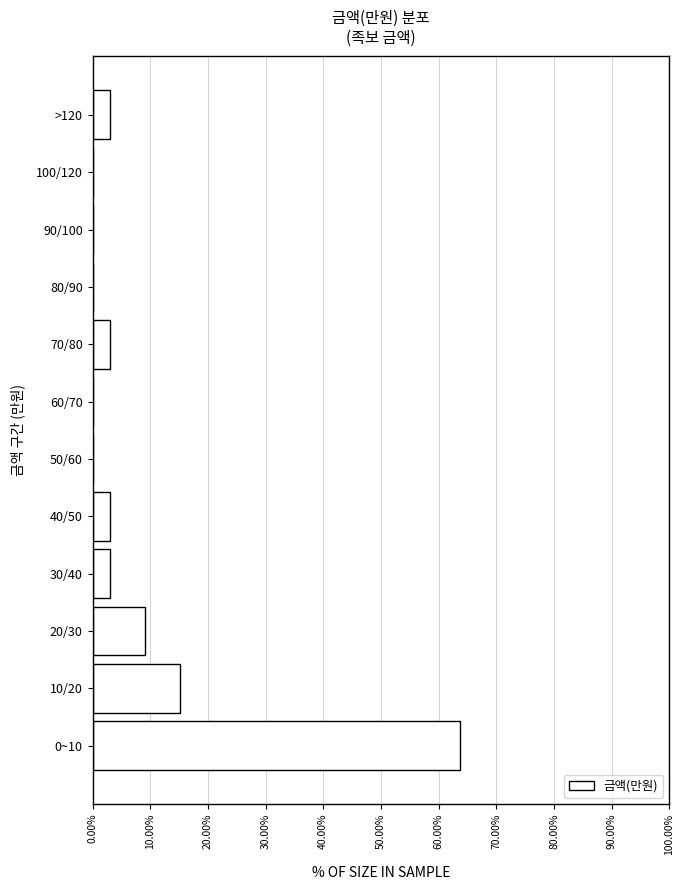

Reading bottom to top, extract all data points from this chart.

0~10=63.6	10/20=15.2	20/30=9.1	30/40=3.0	40/50=3.0	50/60=0.0	60/70=0.0	70/80=3.0	80/90=0.0	90/100=0.0	100/120=0.0	>120=3.0